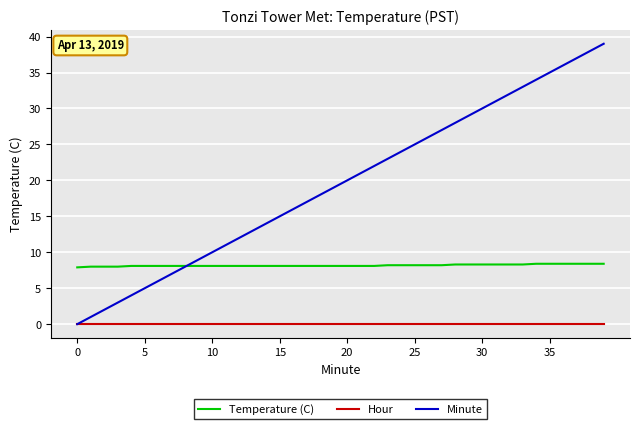

List the series in order of their overall mean, lowest first.

Hour, Temperature (C), Minute